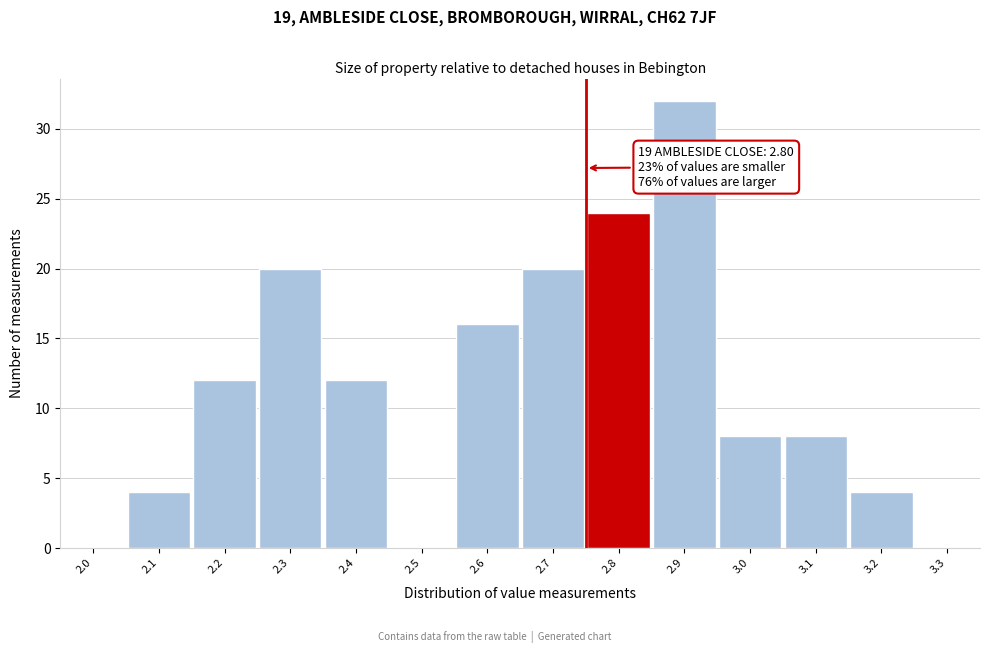

Reading left to right, what are all the values shown in this chart?

2.0=0	2.1=4	2.2=12	2.3=20	2.4=12	2.5=0	2.6=16	2.7=20	2.8=24	2.9=32	3.0=8	3.1=8	3.2=4	3.3=0